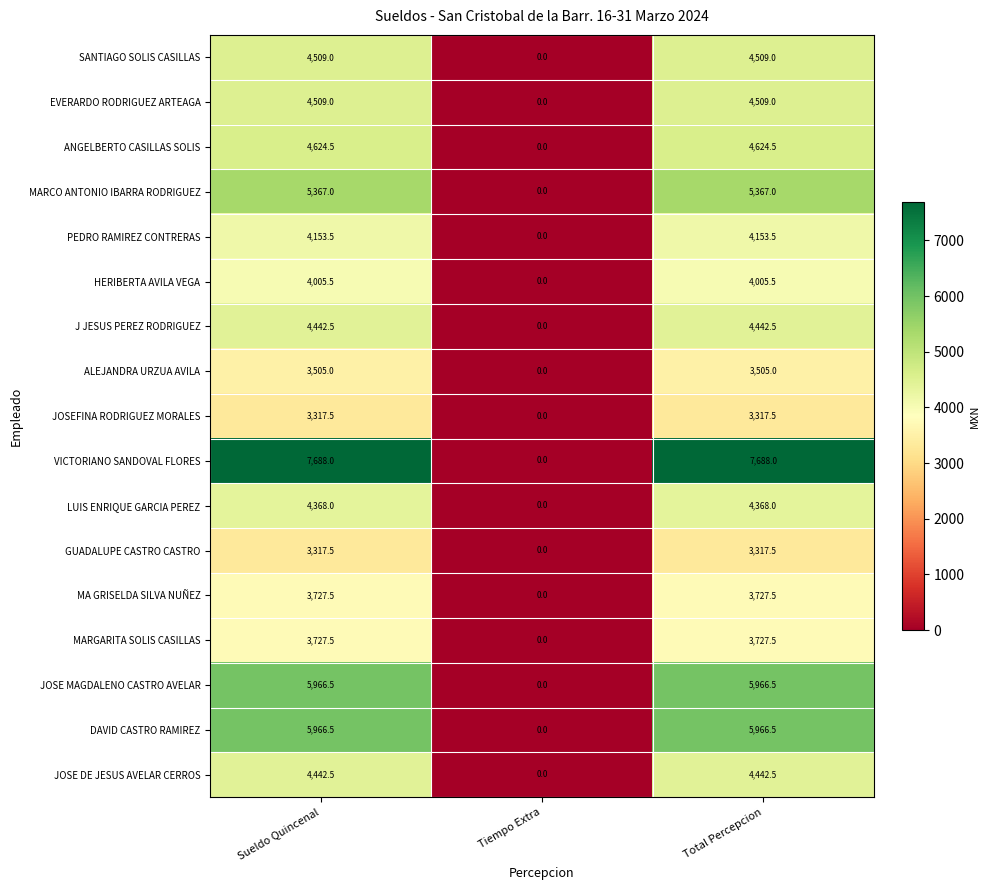

What value does the ALEJANDRA URZUA AVILA series have at Sueldo Quincenal?

3505.0